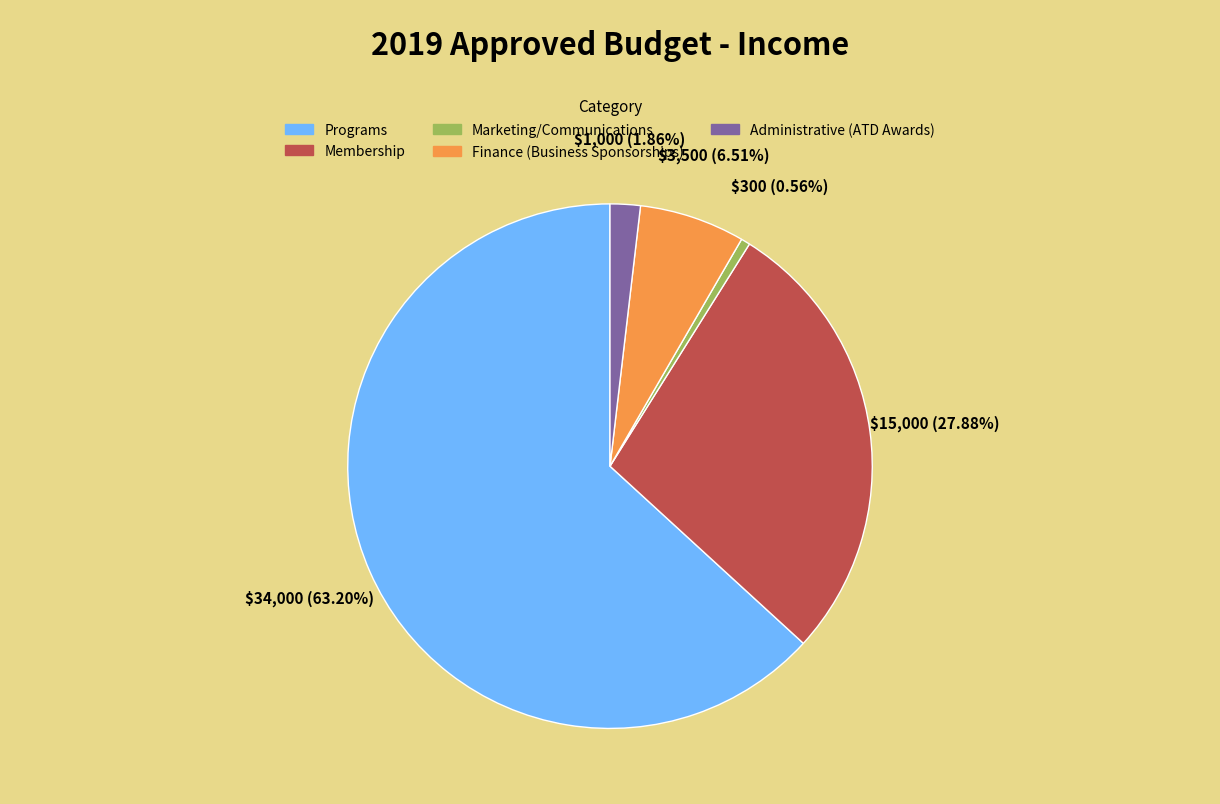

What is the ratio of the value at Programs to the value at Membership?

2.3